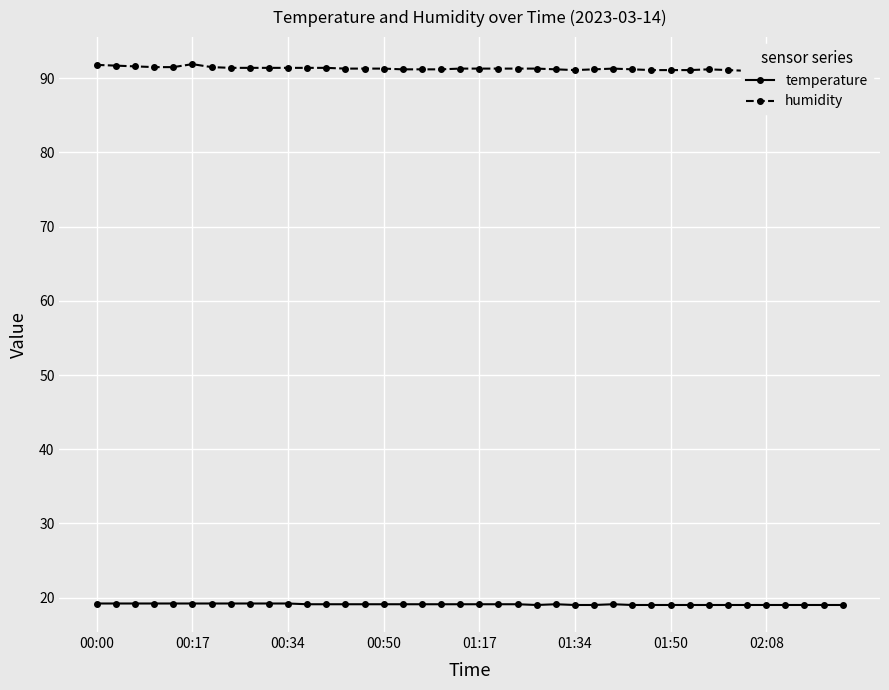

True or false: temperature and humidity cross at least once.

False